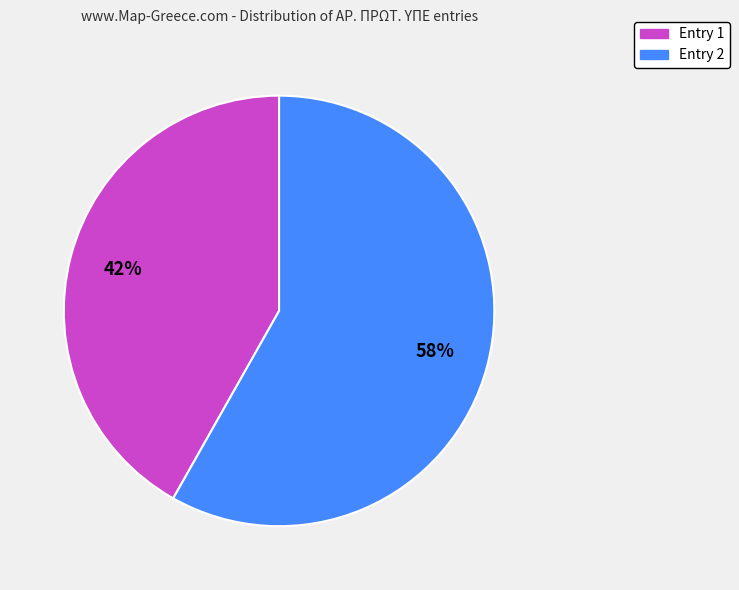

How many segments does this pie chart have?

2